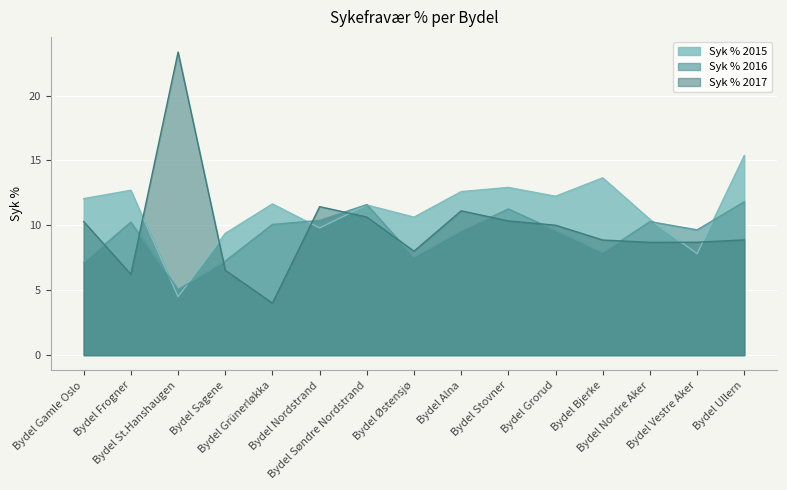

Reading right to left, transcribe all the data shown in this chart.

Syk % 2015: 15.4	7.8	10.5	13.7	12.2	12.9	12.6	10.6	11.6	9.8	11.7	9.4	4.5	12.7	12.1
Syk % 2016: 11.8	9.7	10.3	7.9	9.6	11.3	9.6	7.5	11.6	10.4	10.1	7.2	5.0	10.2	7.1
Syk % 2017: 8.9	8.7	8.7	8.9	10.0	10.3	11.1	8.0	10.6	11.4	4.0	6.5	23.4	6.2	10.3